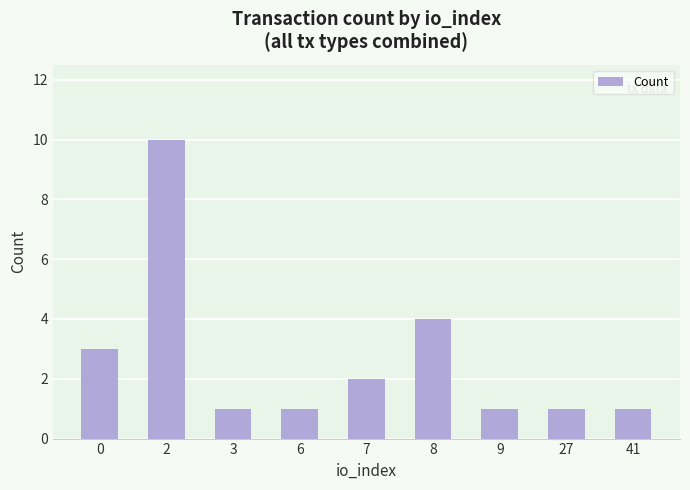

What is the greatest value displayed?

10